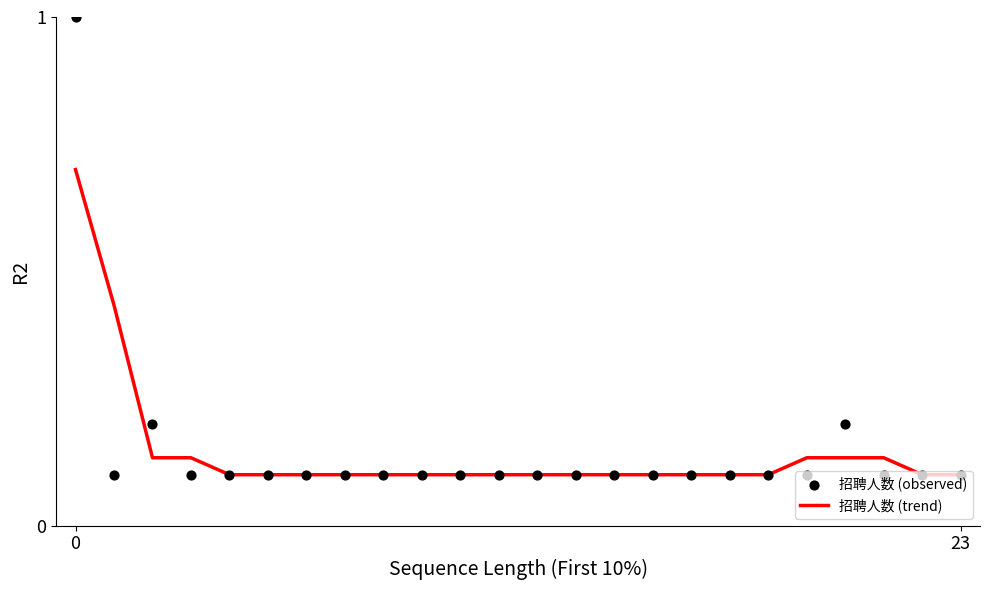

Is the value of 招聘人数 (observed) at 13 greater than the value of 招聘人数 (trend) at 23?

No